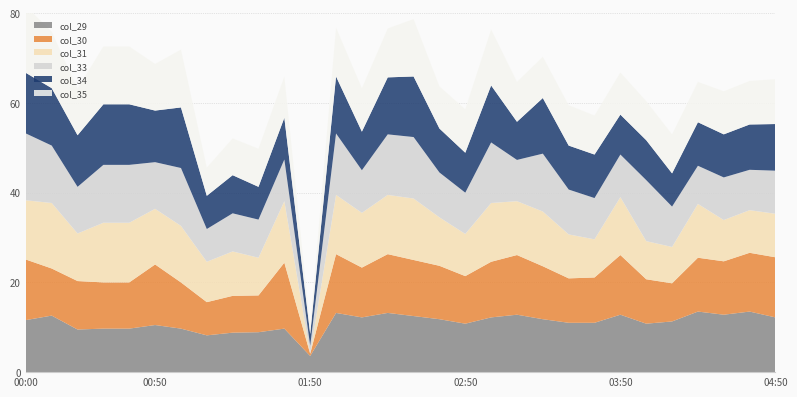

Reading left to right, transcribe all the data shown in this chart.

col_29: 00:00=11.6	00:10=12.6	00:20=9.5	00:30=9.7	00:40=9.7	00:50=10.5	01:00=9.7	01:10=8.2	01:20=8.8	01:30=8.9	01:40=9.7	01:50=3.6	02:00=13.2	02:10=12.2	02:20=13.2	02:30=12.5	02:40=11.8	02:50=10.8	03:00=12.2	03:10=12.8	03:20=11.8	03:30=11.0	03:40=11.0	03:50=12.8	04:00=10.8	04:10=11.3	04:20=13.5	04:30=12.8	04:40=13.5	04:50=12.2
col_30: 00:00=13.5	00:10=10.5	00:20=10.8	00:30=10.3	00:40=10.3	00:50=13.5	01:00=10.3	01:10=7.4	01:20=8.2	01:30=8.2	01:40=14.7	01:50=0.5	02:00=13.1	02:10=11.1	02:20=13.1	02:30=12.5	02:40=11.9	02:50=10.6	03:00=12.4	03:10=13.3	03:20=11.8	03:30=9.9	03:40=10.1	03:50=13.3	04:00=9.9	04:10=8.5	04:20=12.0	04:30=11.9	04:40=13.1	04:50=13.4
col_31: 00:00=13.2	00:10=14.6	00:20=10.6	00:30=13.3	00:40=13.3	00:50=12.4	01:00=12.6	01:10=9.0	01:20=9.9	01:30=8.4	01:40=13.7	01:50=-0.1	02:00=13.2	02:10=12.2	02:20=13.2	02:30=13.7	02:40=10.8	02:50=9.4	03:00=13.1	03:10=12.0	03:20=12.2	03:30=9.8	03:40=8.5	03:50=12.9	04:00=8.5	04:10=8.1	04:20=12.0	04:30=9.2	04:40=9.5	04:50=9.7
col_33: 00:00=14.9	00:10=12.8	00:20=10.4	00:30=12.9	00:40=12.9	00:50=10.4	01:00=12.9	01:10=7.3	01:20=8.5	01:30=8.5	01:40=9.3	01:50=1.8	02:00=13.7	02:10=9.5	02:20=13.5	02:30=13.7	02:40=10.0	02:50=9.2	03:00=13.5	03:10=9.2	03:20=12.9	03:30=10.0	03:40=9.2	03:50=9.5	04:00=13.6	04:10=9.0	04:20=8.5	04:30=9.5	04:40=9.0	04:50=9.6
col_34: 00:00=13.5	00:10=12.8	00:20=11.5	00:30=13.5	00:40=13.5	00:50=11.5	01:00=13.5	01:10=7.4	01:20=8.5	01:30=7.3	01:40=9.3	01:50=2.6	02:00=12.7	02:10=8.6	02:20=12.7	02:30=13.5	02:40=9.8	02:50=8.9	03:00=12.7	03:10=8.5	03:20=12.4	03:30=9.8	03:40=9.7	03:50=8.9	04:00=8.9	04:10=7.4	04:20=9.7	04:30=9.6	04:40=10.1	04:50=10.4
col_35: 00:00=14.9	00:10=12.6	00:20=10.4	00:30=12.9	00:40=12.9	00:50=10.4	01:00=12.9	01:10=6.3	01:20=8.2	01:30=8.5	01:40=9.2	01:50=1.8	02:00=10.9	02:10=9.7	02:20=10.9	02:30=12.8	02:40=9.4	02:50=9.7	03:00=12.5	03:10=8.9	03:20=9.2	03:30=9.0	03:40=8.7	03:50=9.4	04:00=8.7	04:10=8.7	04:20=9.0	04:30=9.6	04:40=9.7	04:50=10.0